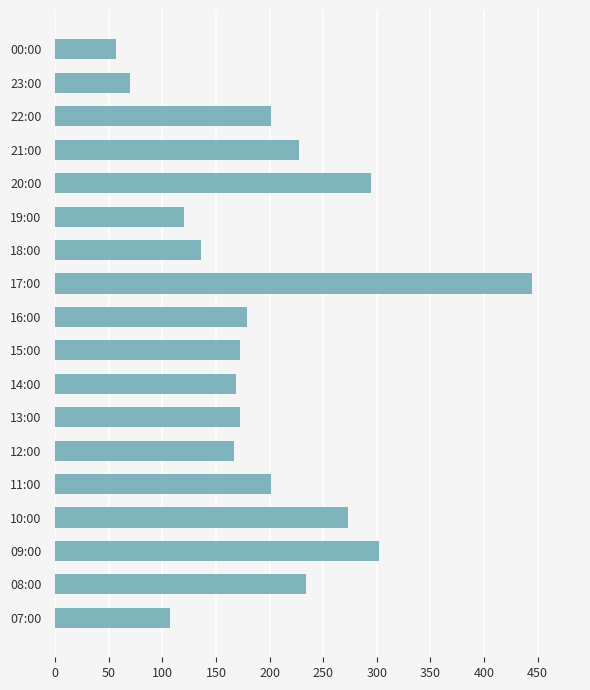

Reading bottom to top, list all the values displayed in this chart.

07:00=107	08:00=234	09:00=302	10:00=273	11:00=201	12:00=167	13:00=172	14:00=169	15:00=172	16:00=179	17:00=445	18:00=136	19:00=120	20:00=295	21:00=227	22:00=201	23:00=70	00:00=57